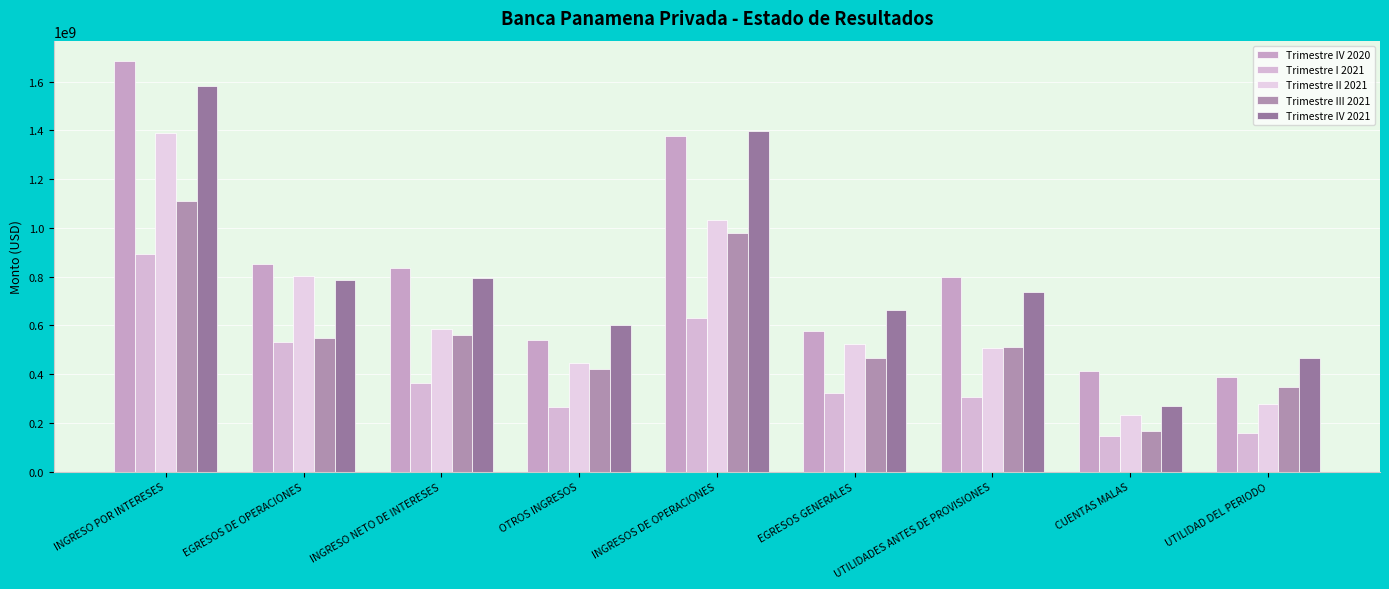

What position from the right is UTILIDAD DEL PERIODO?

1